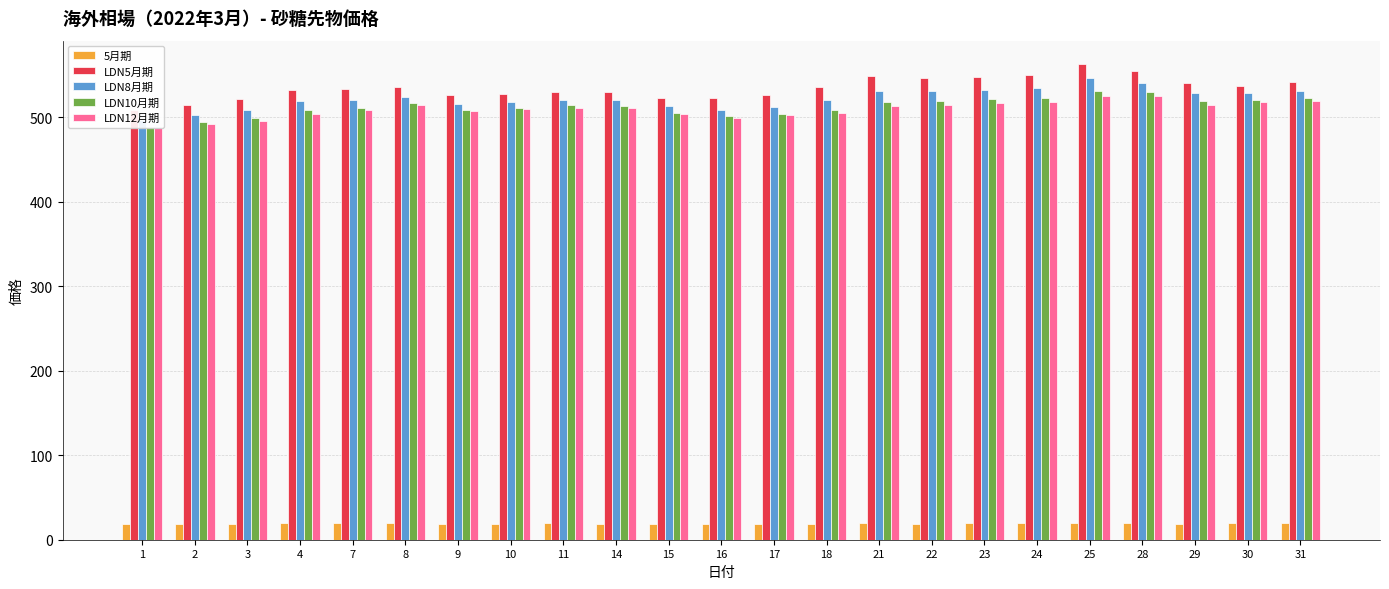

What is the total value across all series at 10?

2084.7